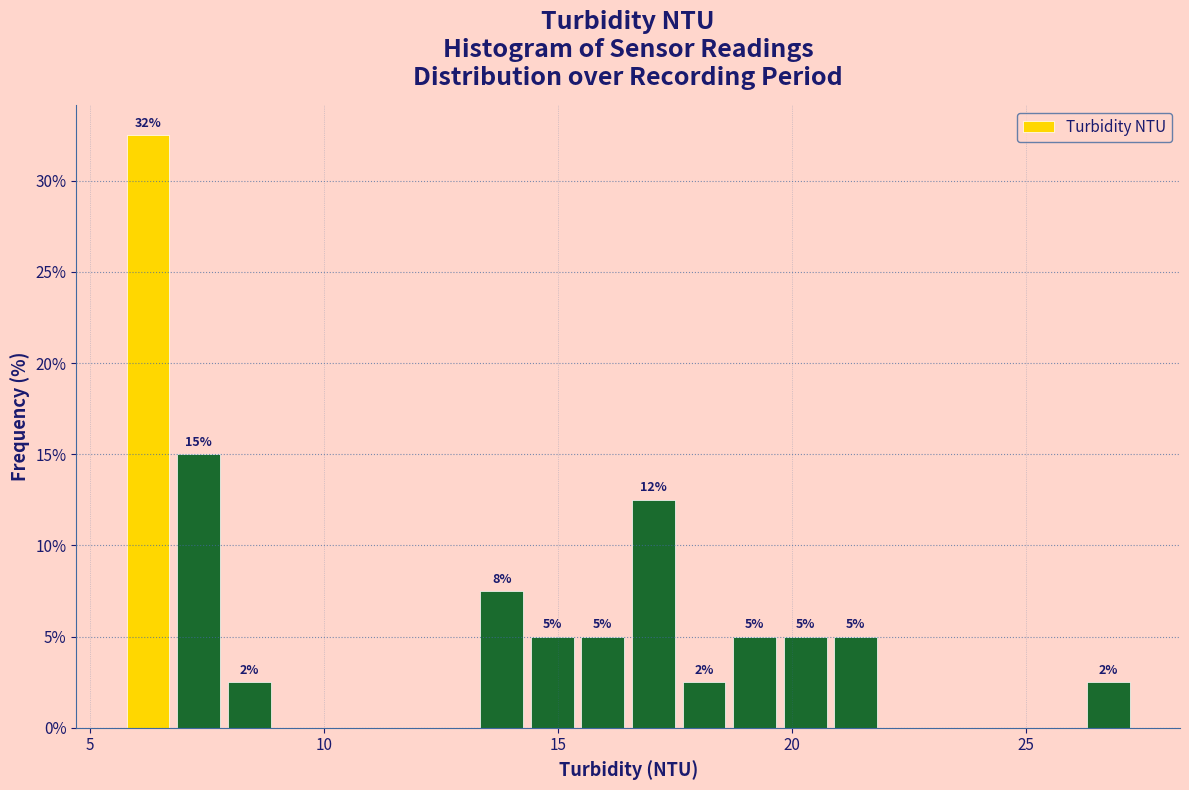

Read against the x-axis, roughly where is the centre of the tallest bar?

6.0